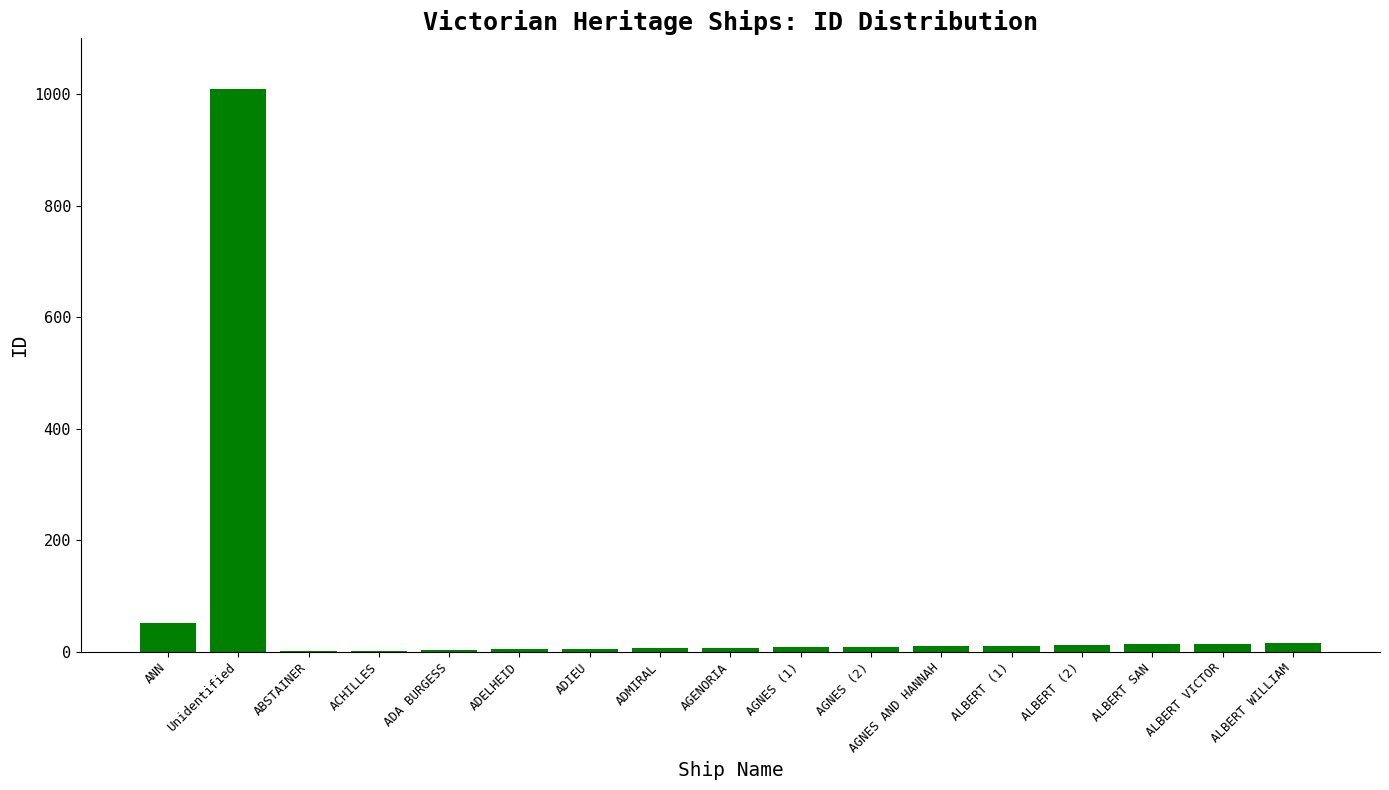

What is the change in value from ABSTAINER to ADMIRAL?

+5